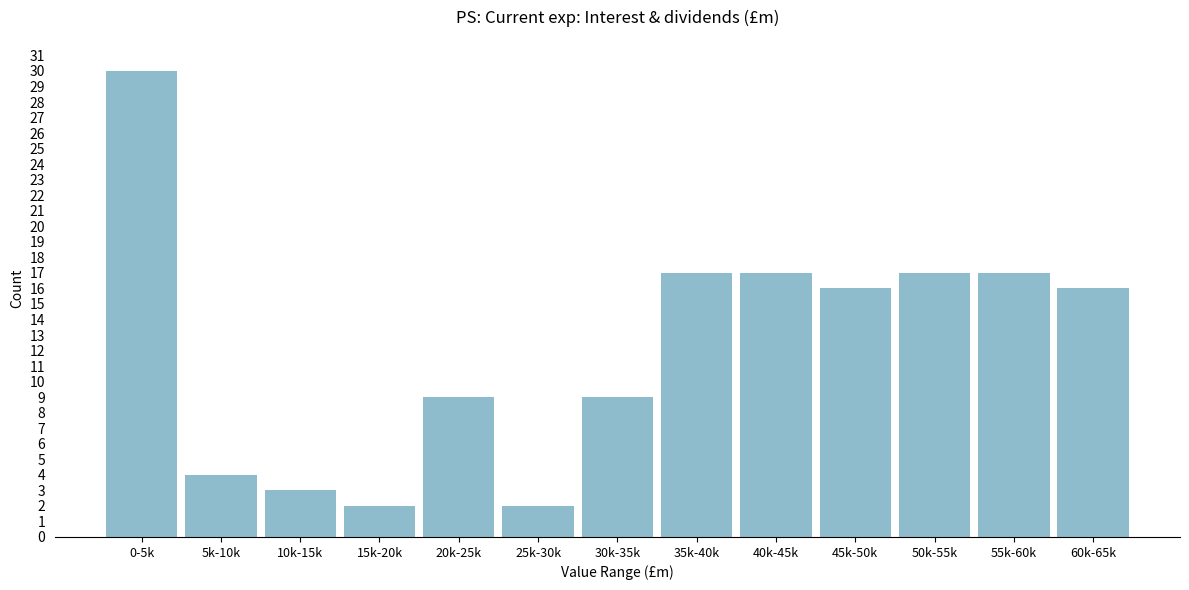

Reading left to right, list all the values displayed in this chart.

30	4	3	2	9	2	9	17	17	16	17	17	16